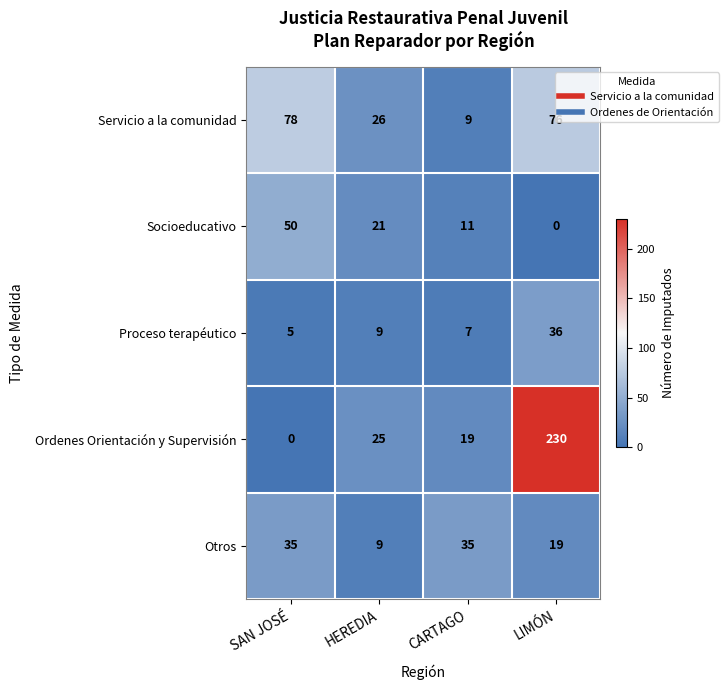

Which series has the widest spread of values?

Ordenes Orientación y Supervisión